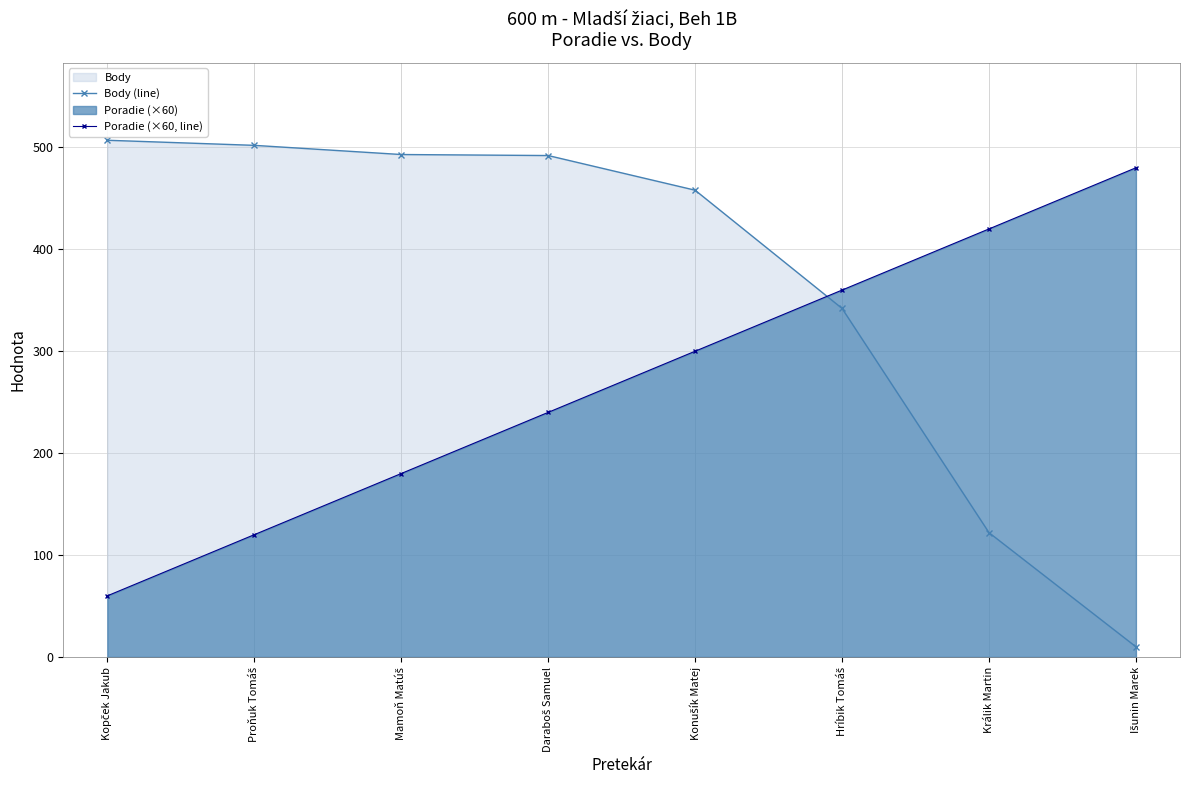

What is the difference between the Body (line) values at Kopček Jakub and Išunin Marek?

497